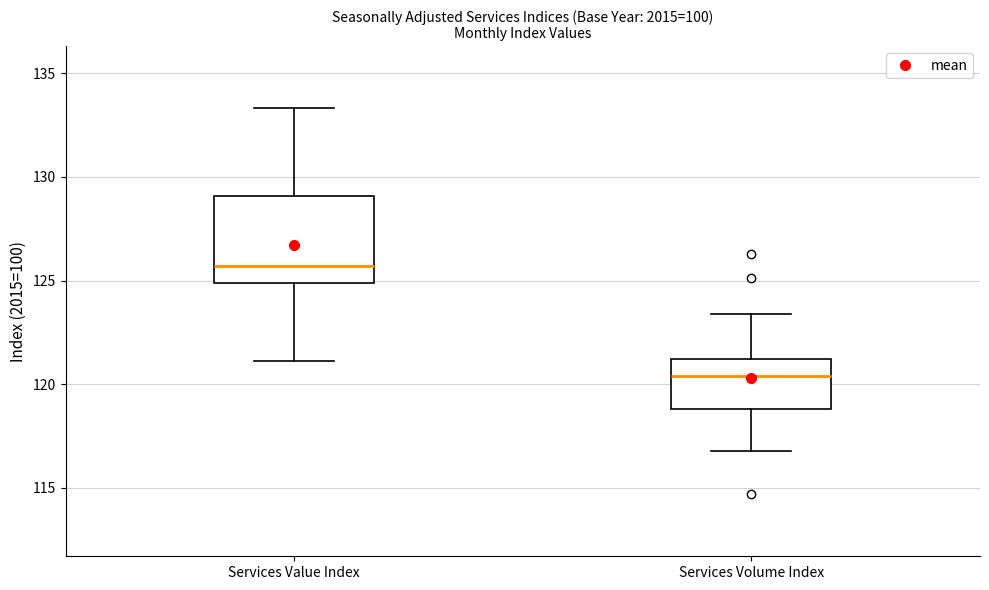

Where does the lower whisker of the box for Services Value Index end on the y-axis? The values are not printed on the chart, so give them approximately, as read against the axis.

121.0